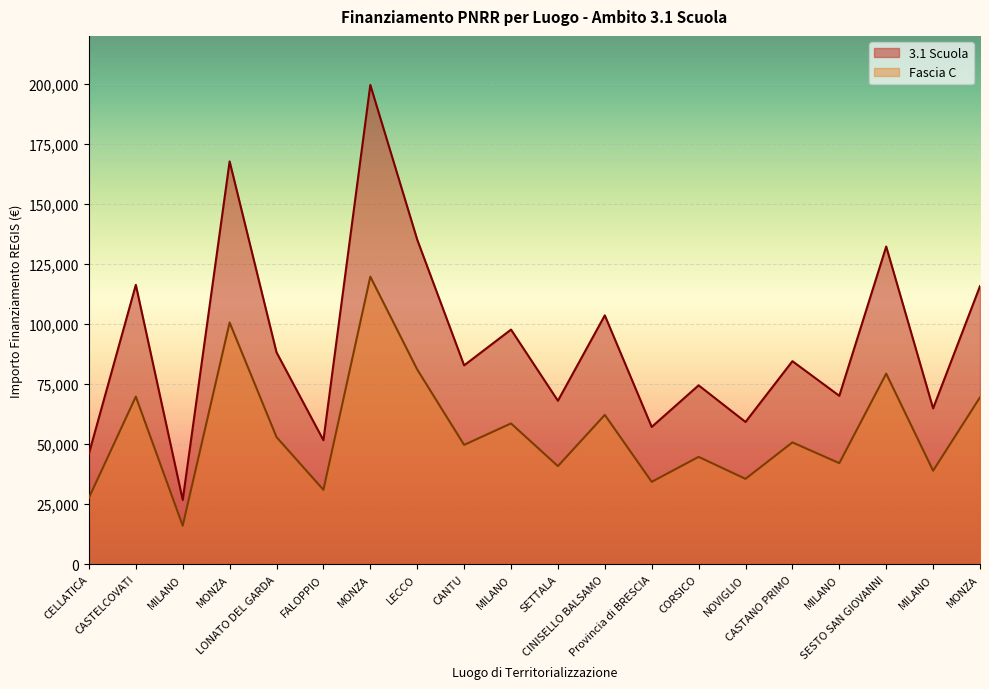

True or false: 3.1 Scuola has a value of 115789.8 at MONZA.

True